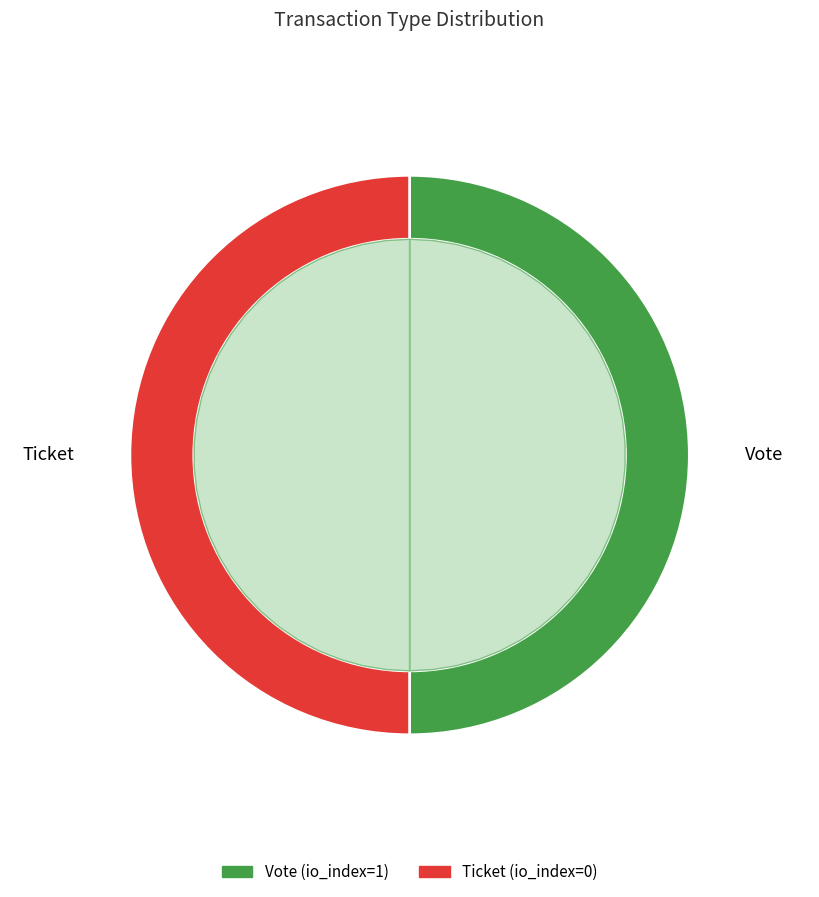

True or false: Ticket (io_index=0) accounts for 1% of the total.

False